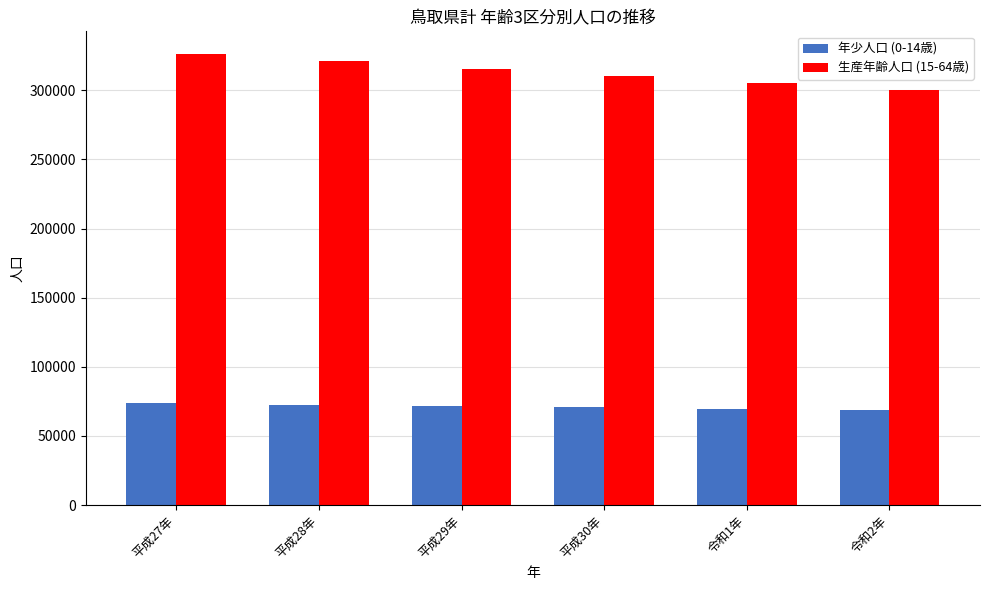

What is the difference between the maximum and minimum values in the 年少人口 (0-14歳) series?

5090